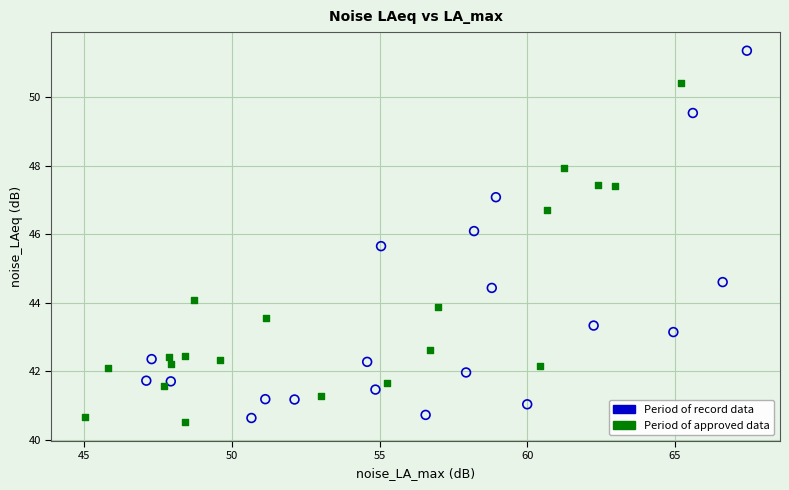

Which series contains the highest Y value?

Period of record data